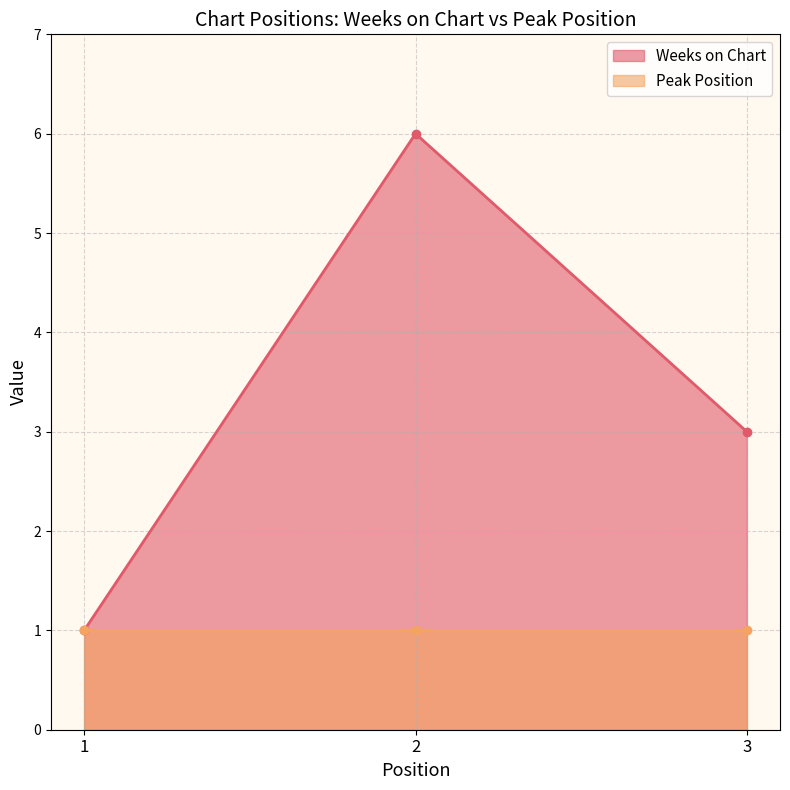

Which category has the lowest value across all series?

1